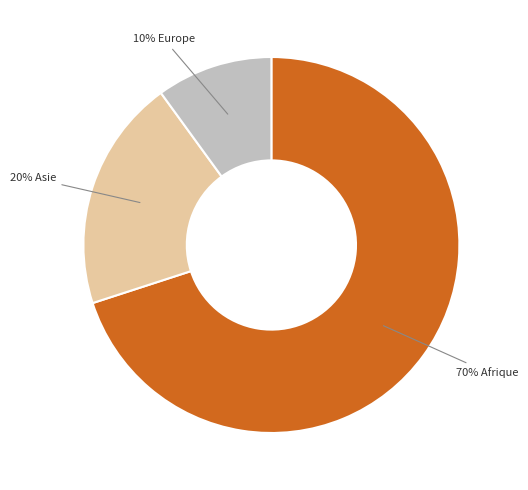

What percentage is the 20% Asie slice, to the nearest percent?

20%